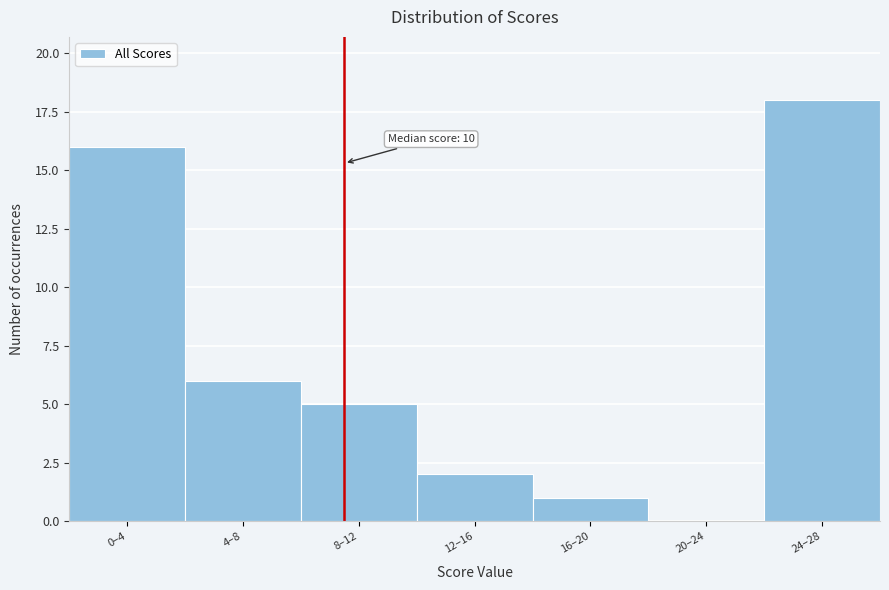

Reading left to right, what are all the values shown in this chart?

0–4=16	4–8=6	8–12=5	12–16=2	16–20=1	20–24=0	24–28=18